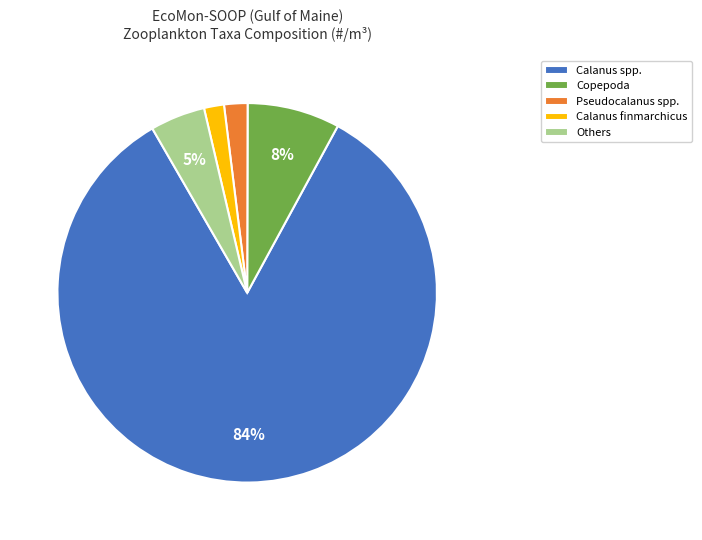

What is the largest slice in the pie chart?

Calanus spp.